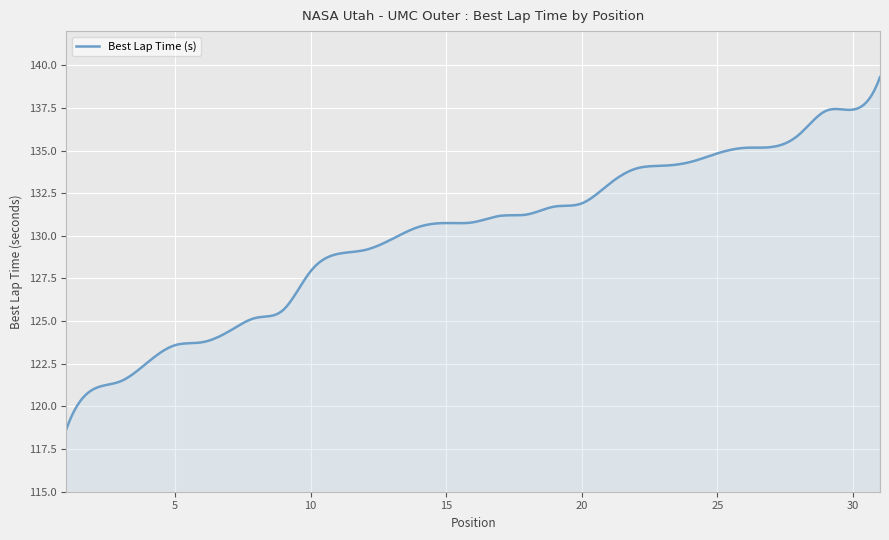

What is the difference between the maximum and minimum values?

20.6